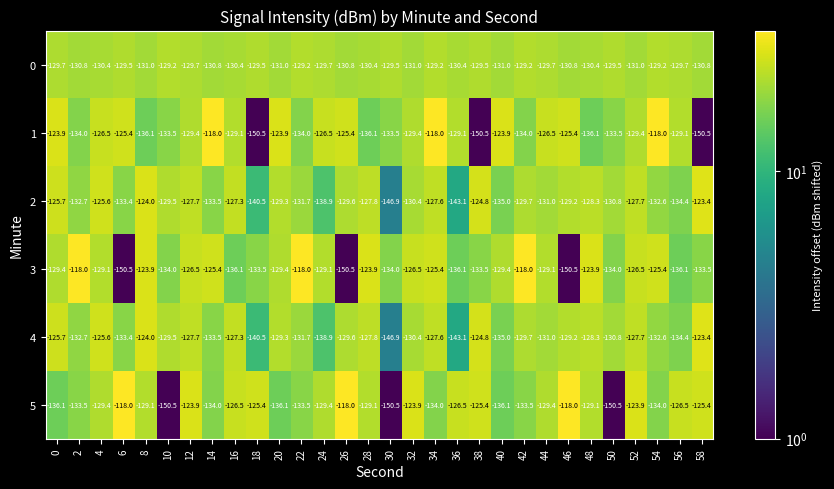

What is the total value across all series at 8?

-768.1